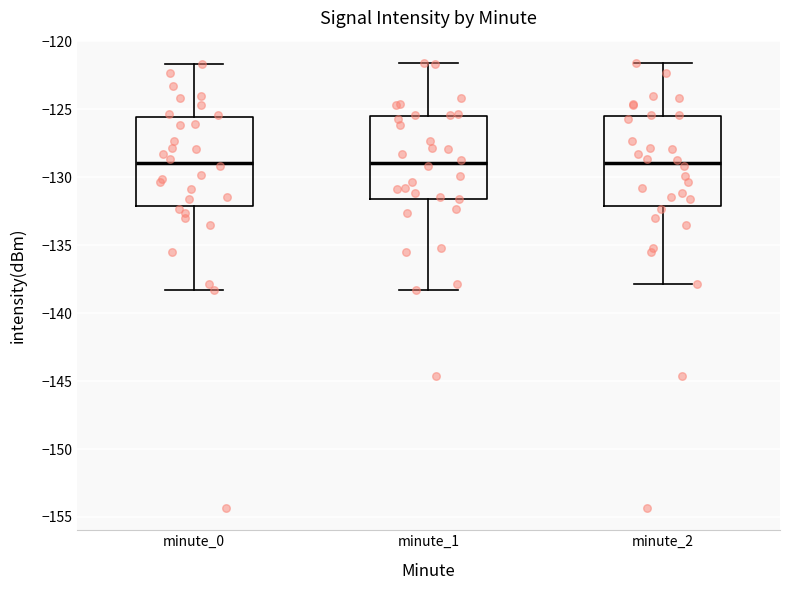

Reading left to right, read every box against the y-axis: the position of its median line, the range the box covers, and the ends of its whiskers. The values are not printed on the chart, so give them approximately, as read against the axis.

minute_0: median -129.0, box -132.0 to -125.5, whiskers -138.5 to -121.5
minute_1: median -129.0, box -131.5 to -125.5, whiskers -138.5 to -121.5
minute_2: median -129.0, box -132.0 to -125.5, whiskers -138.0 to -121.5